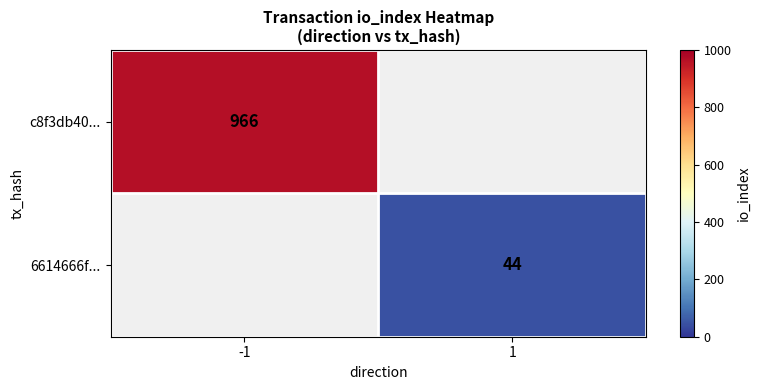

The value of 6614666f... at 1 is 71.7. True or false?

False